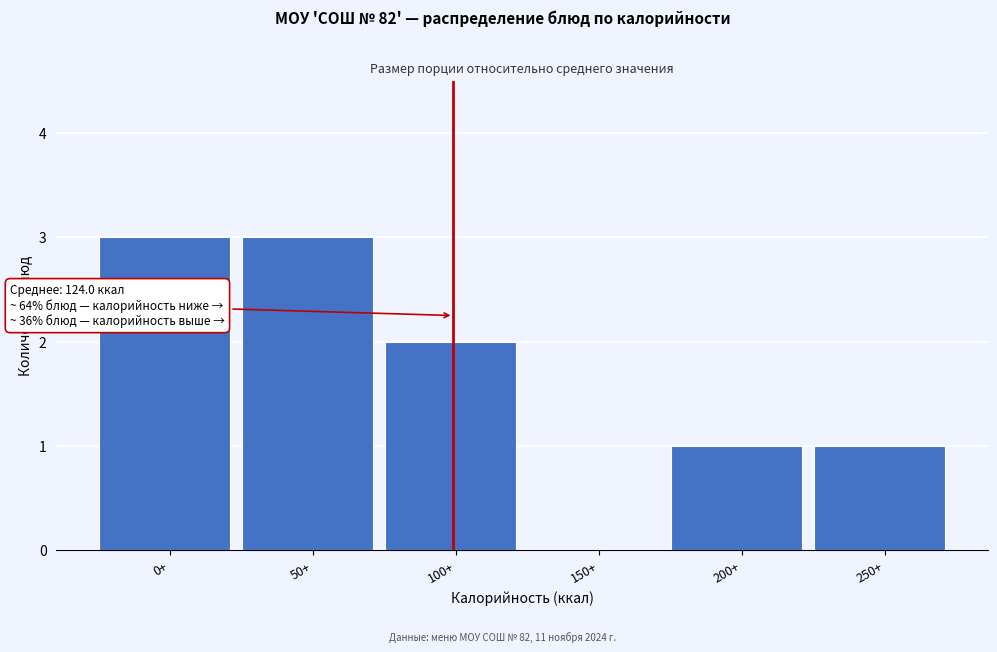

Reading left to right, transcribe all the data shown in this chart.

0+=3	50+=3	100+=2	150+=0	200+=1	250+=1